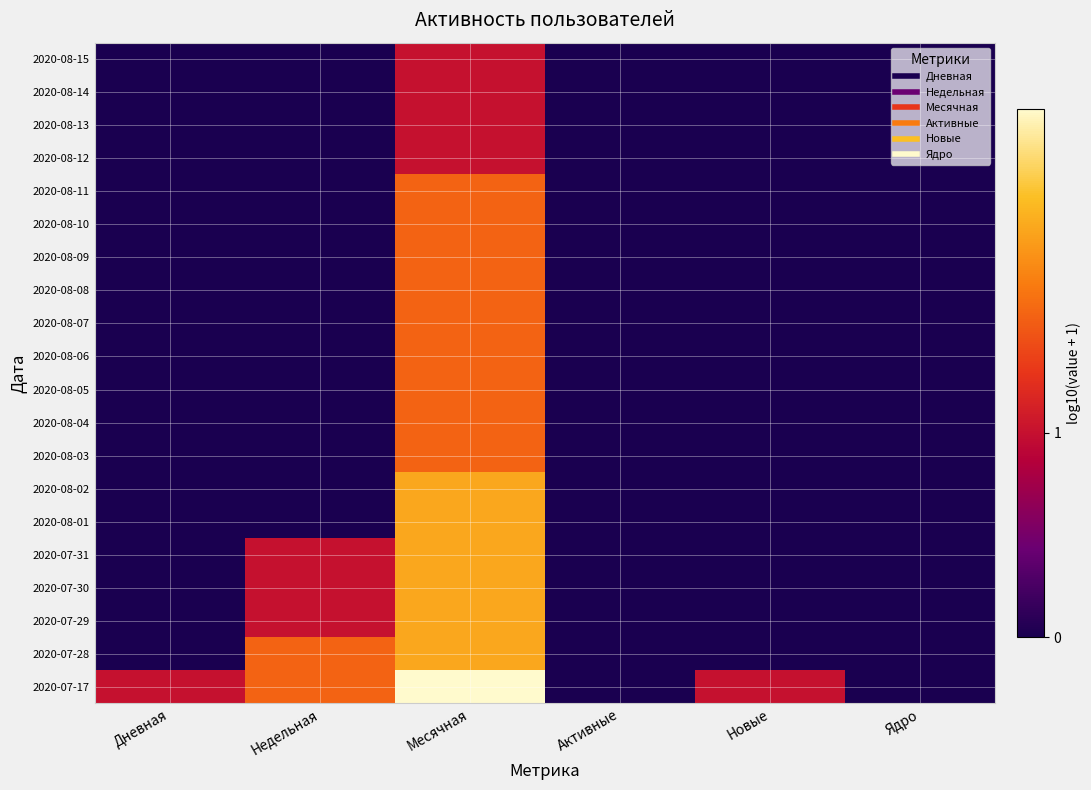

Reading left to right, extract all data points from this chart.

2020-08-15: Дневная=0.0	Недельная=0.0	Месячная=0.3	Активные=0.0	Новые=0.0	Ядро=0.0
2020-08-14: Дневная=0.0	Недельная=0.0	Месячная=0.3	Активные=0.0	Новые=0.0	Ядро=0.0
2020-08-13: Дневная=0.0	Недельная=0.0	Месячная=0.3	Активные=0.0	Новые=0.0	Ядро=0.0
2020-08-12: Дневная=0.0	Недельная=0.0	Месячная=0.3	Активные=0.0	Новые=0.0	Ядро=0.0
2020-08-11: Дневная=0.0	Недельная=0.0	Месячная=0.5	Активные=0.0	Новые=0.0	Ядро=0.0
2020-08-10: Дневная=0.0	Недельная=0.0	Месячная=0.5	Активные=0.0	Новые=0.0	Ядро=0.0
2020-08-09: Дневная=0.0	Недельная=0.0	Месячная=0.5	Активные=0.0	Новые=0.0	Ядро=0.0
2020-08-08: Дневная=0.0	Недельная=0.0	Месячная=0.5	Активные=0.0	Новые=0.0	Ядро=0.0
2020-08-07: Дневная=0.0	Недельная=0.0	Месячная=0.5	Активные=0.0	Новые=0.0	Ядро=0.0
2020-08-06: Дневная=0.0	Недельная=0.0	Месячная=0.5	Активные=0.0	Новые=0.0	Ядро=0.0
2020-08-05: Дневная=0.0	Недельная=0.0	Месячная=0.5	Активные=0.0	Новые=0.0	Ядро=0.0
2020-08-04: Дневная=0.0	Недельная=0.0	Месячная=0.5	Активные=0.0	Новые=0.0	Ядро=0.0
2020-08-03: Дневная=0.0	Недельная=0.0	Месячная=0.5	Активные=0.0	Новые=0.0	Ядро=0.0
2020-08-02: Дневная=0.0	Недельная=0.0	Месячная=0.6	Активные=0.0	Новые=0.0	Ядро=0.0
2020-08-01: Дневная=0.0	Недельная=0.0	Месячная=0.6	Активные=0.0	Новые=0.0	Ядро=0.0
2020-07-31: Дневная=0.0	Недельная=0.3	Месячная=0.6	Активные=0.0	Новые=0.0	Ядро=0.0
2020-07-30: Дневная=0.0	Недельная=0.3	Месячная=0.6	Активные=0.0	Новые=0.0	Ядро=0.0
2020-07-29: Дневная=0.0	Недельная=0.3	Месячная=0.6	Активные=0.0	Новые=0.0	Ядро=0.0
2020-07-28: Дневная=0.0	Недельная=0.5	Месячная=0.6	Активные=0.0	Новые=0.0	Ядро=0.0
2020-07-17: Дневная=0.3	Недельная=0.5	Месячная=0.8	Активные=0.0	Новые=0.3	Ядро=0.0